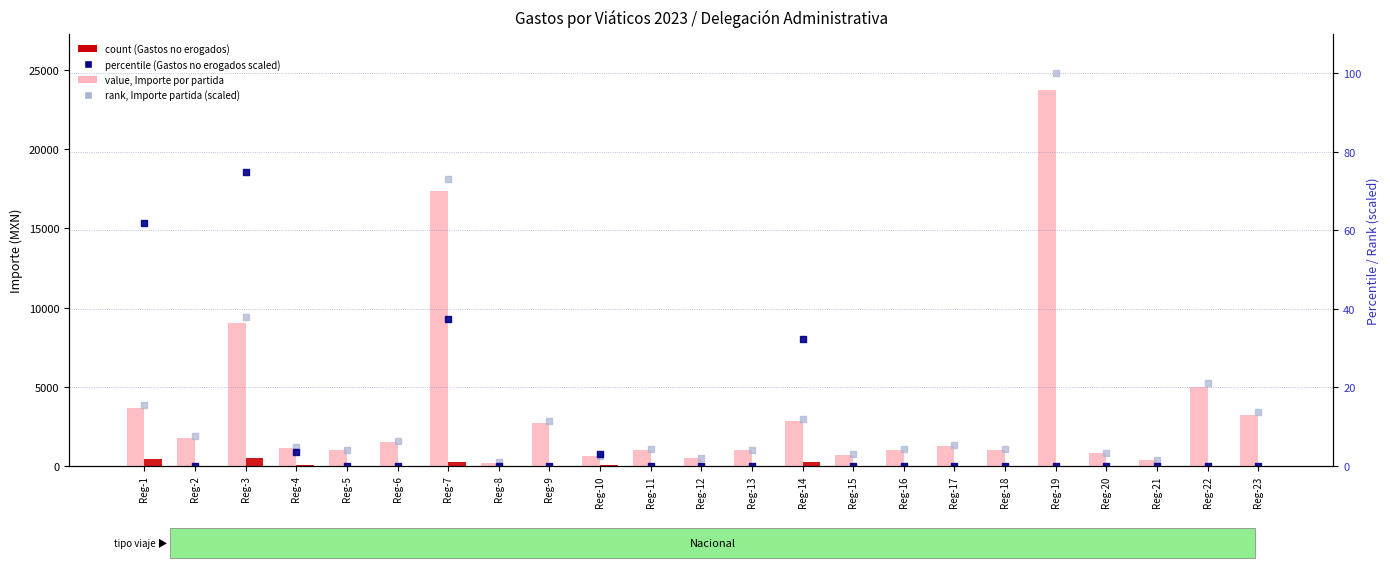

Which series has the largest Y range (max minus min)?

value, Importe por partida